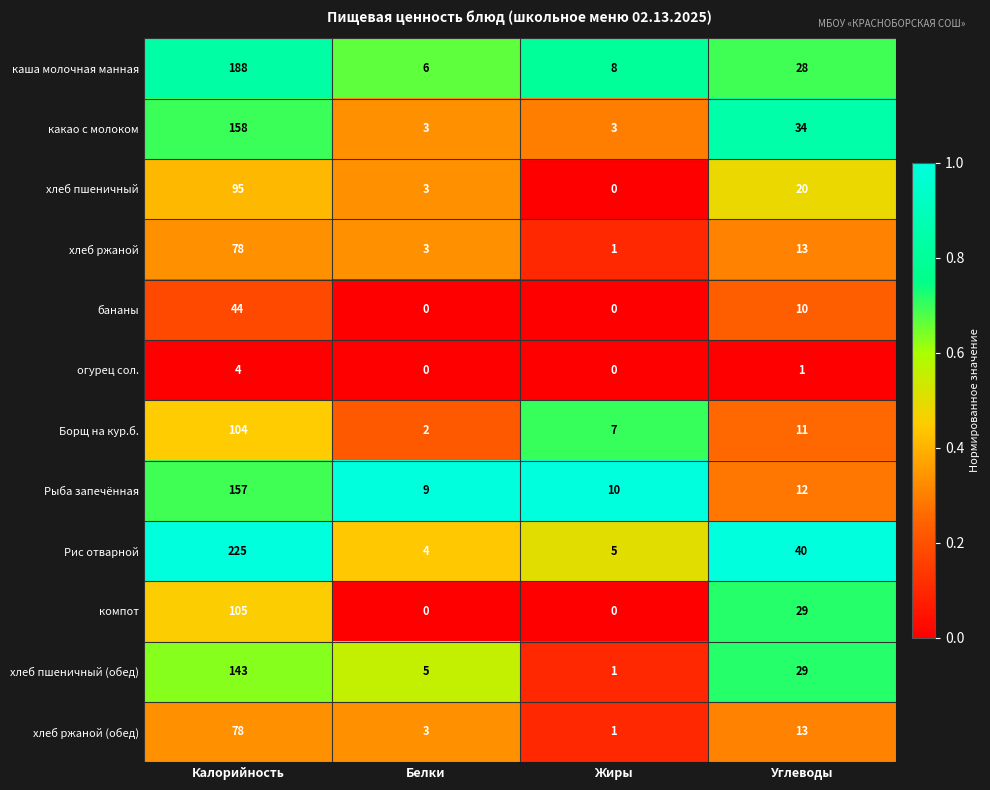

At which label does каша молочная манная first exceed 28?

Калорийность